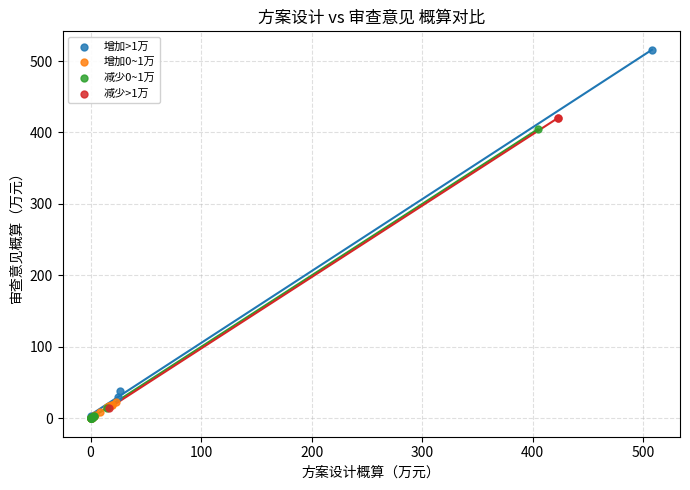

Which series reaches the maximum Y coordinate?

增加>1万